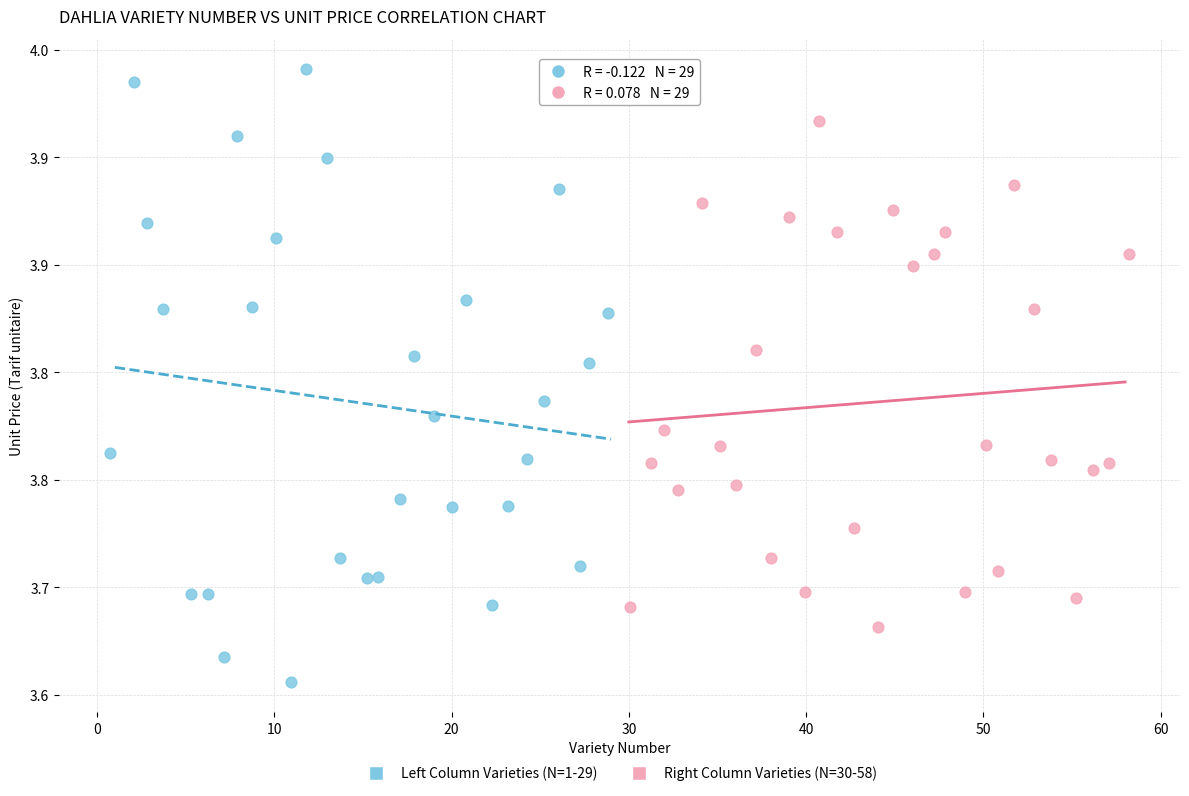

Which series contains the highest Y value?

Left Column Varieties (N=1-29)